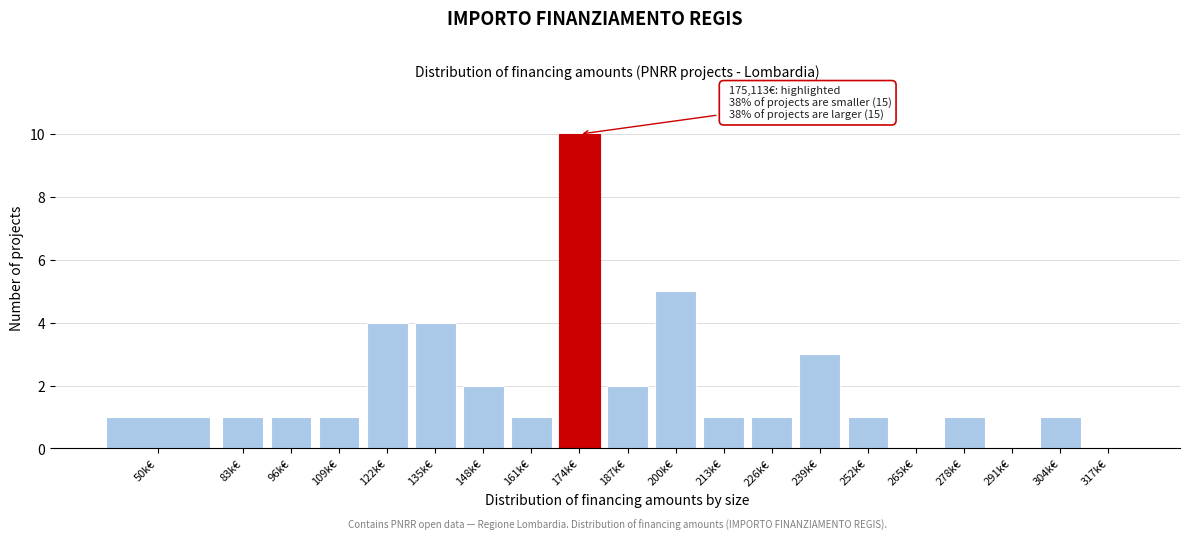

Reading right to left, what are all the values shown in this chart?

317k€=0	304k€=1	291k€=0	278k€=1	265k€=0	252k€=1	239k€=3	226k€=1	213k€=1	200k€=5	187k€=2	174k€=10	161k€=1	148k€=2	135k€=4	122k€=4	109k€=1	96k€=1	83k€=1	50k€=1